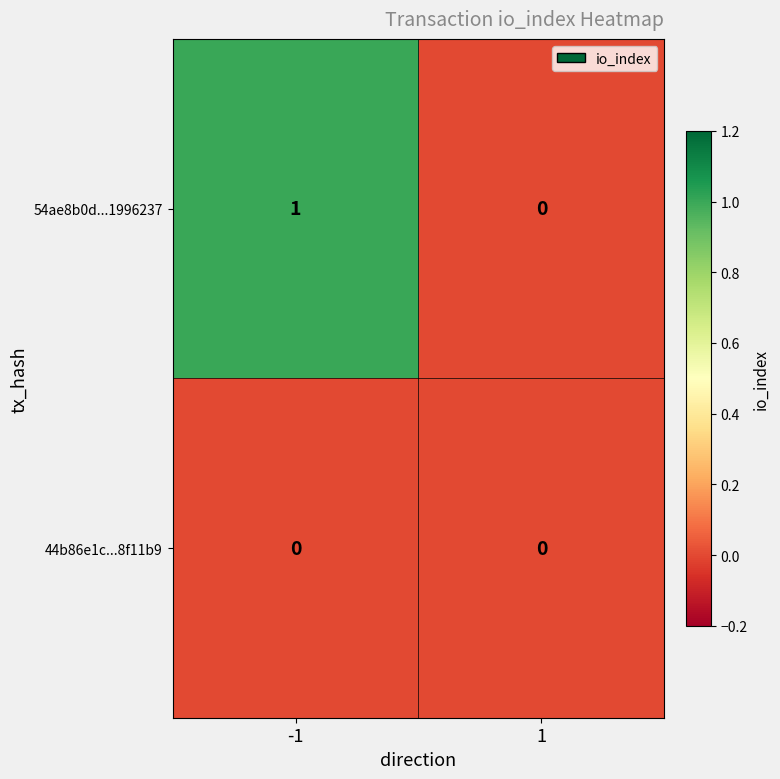

Reading right to left, transcribe all the data shown in this chart.

54ae8b0d...1996237: 1=0	-1=1
44b86e1c...8f11b9: 1=0	-1=0